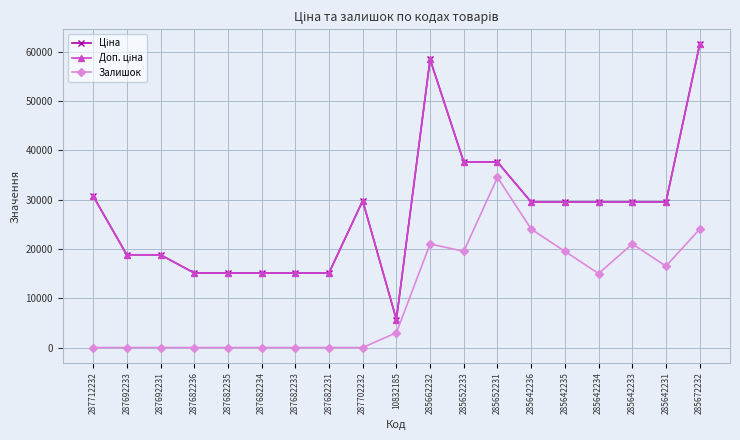

How many interior local valleys does the Доп. ціна series have?

1